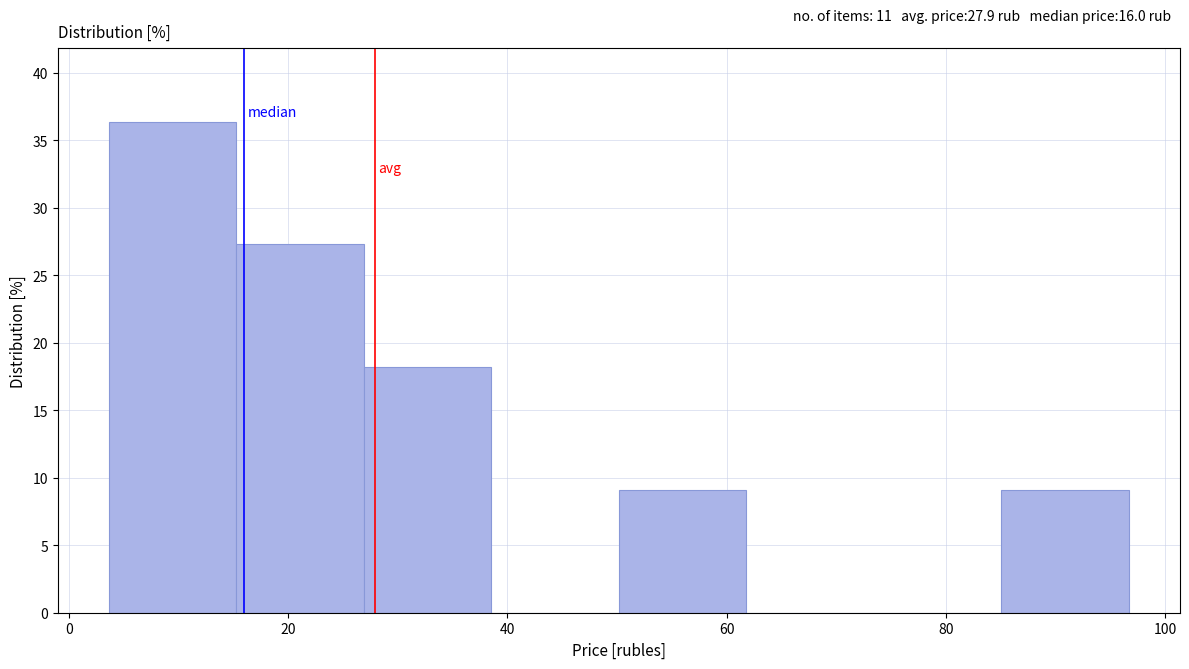

Reading left to right, list every bar in this chart as the range it spans on the x-axis followed by its height. Neither the bar edges nor the heights are printed on the chart, so give them approximately, as read against the axes.

4 to 16: 36.5
16 to 26: 27.5
26 to 38: 18.0
38 to 50: 0
50 to 62: 9.0
62 to 74: 0
74 to 86: 0
86 to 96: 9.0